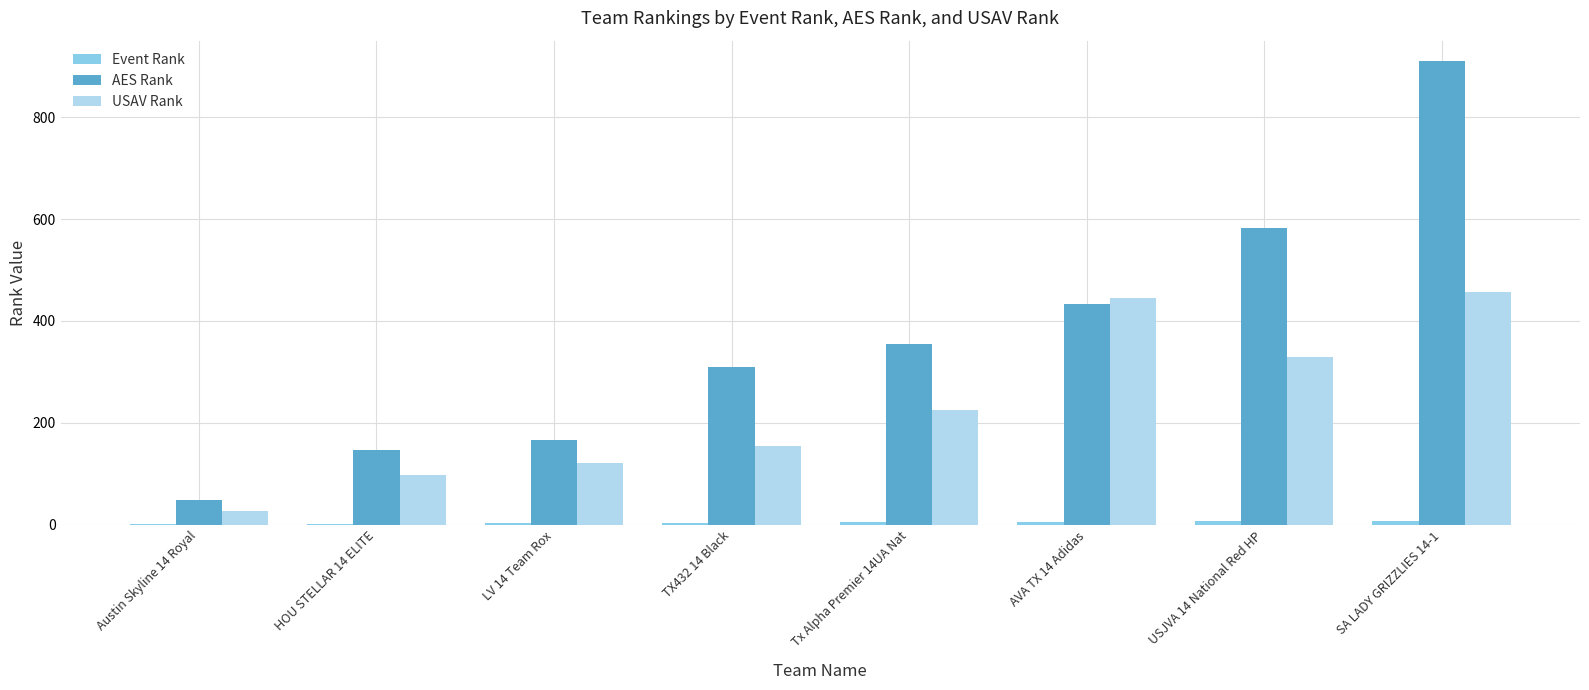

What is the maximum value for AES Rank?

911